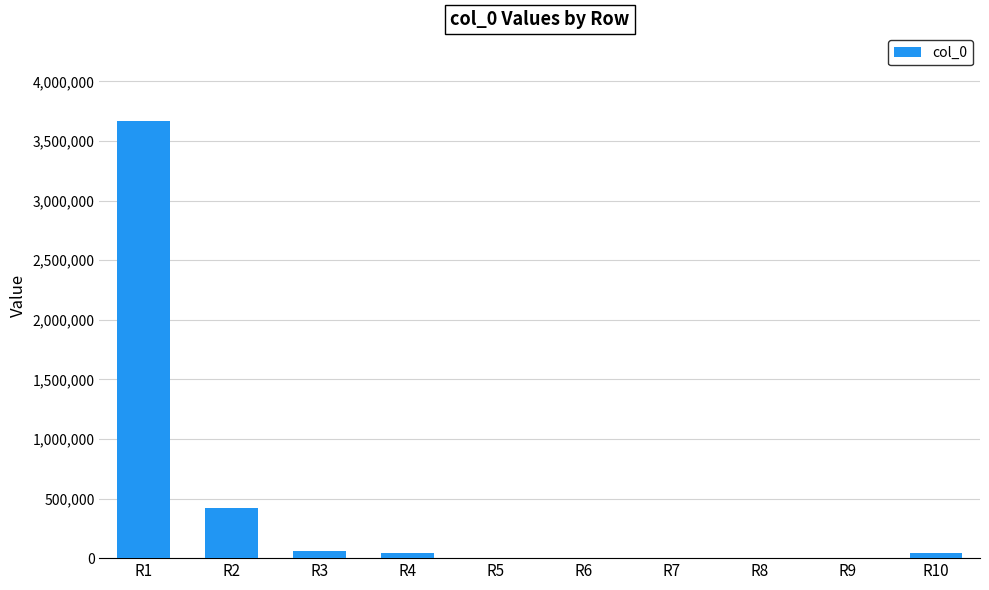

What is the maximum value shown in the chart?

3668645